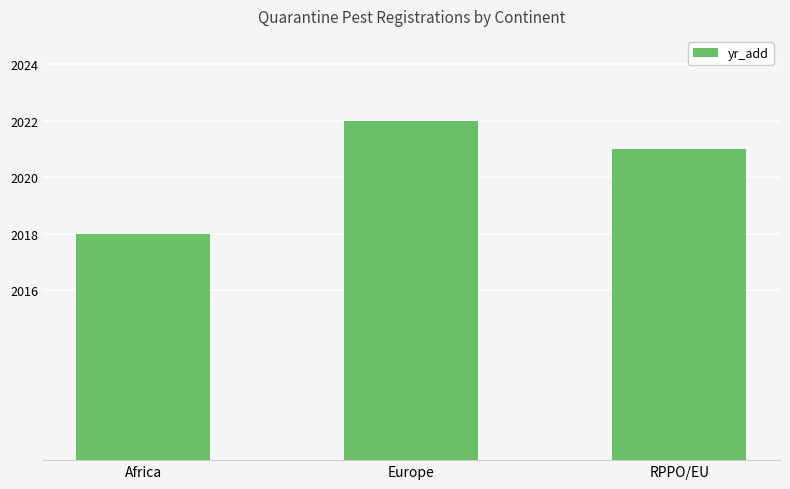

At which category does the chart reach its peak across all series?

Europe